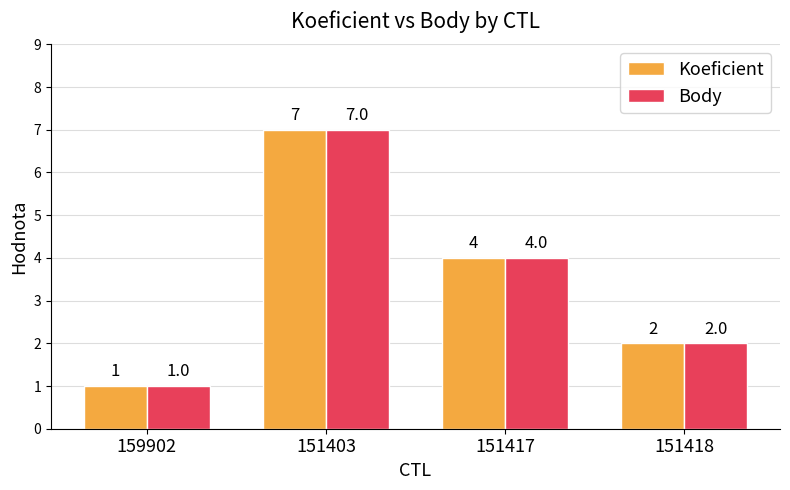

Count the Body values in the range 2 to 7.

3